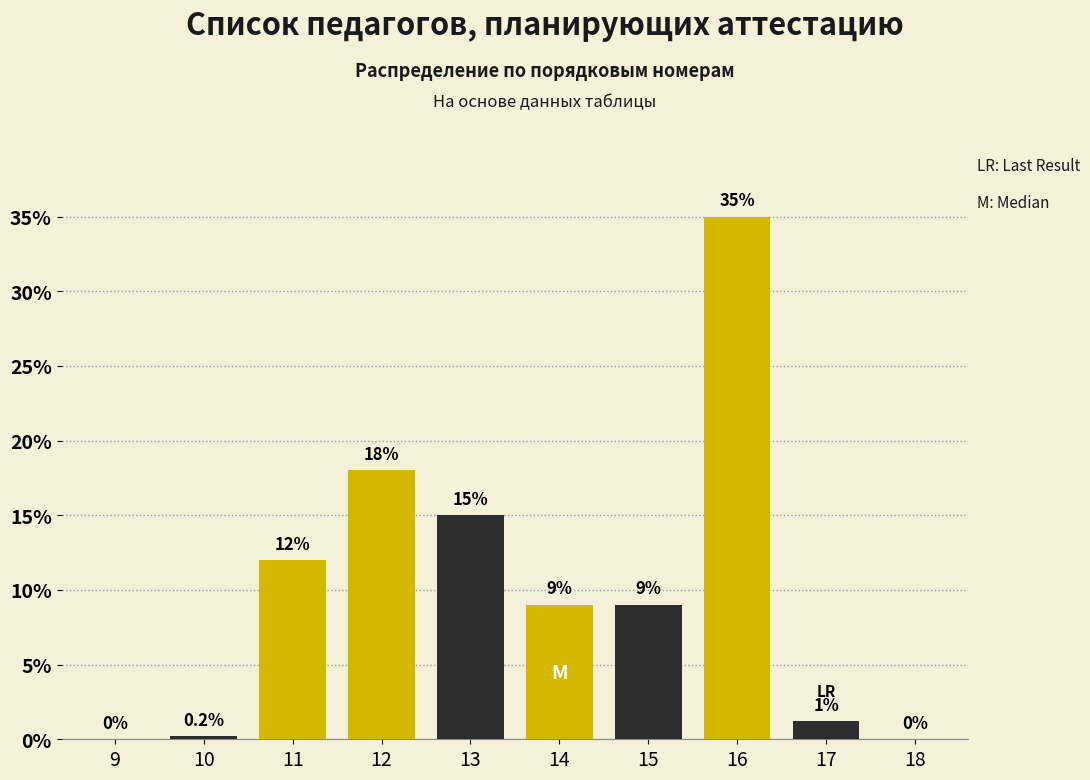

Reading right to left, extract all data points from this chart.

18=0.0	17=1.2	16=35.0	15=9.0	14=9.0	13=15.0	12=18.0	11=12.0	10=0.2	9=0.0